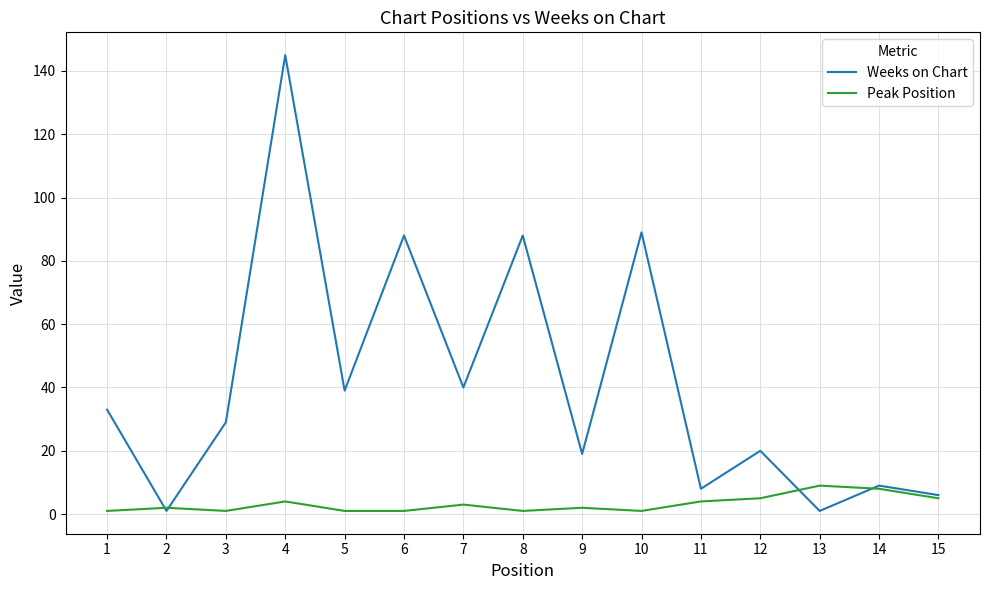

The value of Weeks on Chart at 6 is 88. True or false?

True